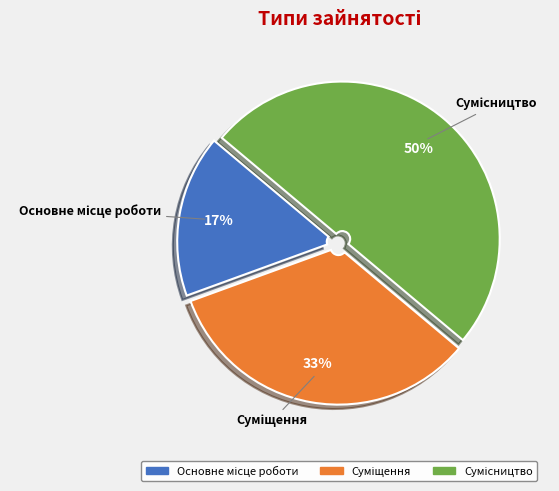

To the nearest percent, what is the difference between the largest and smallest slice percentages?

33%